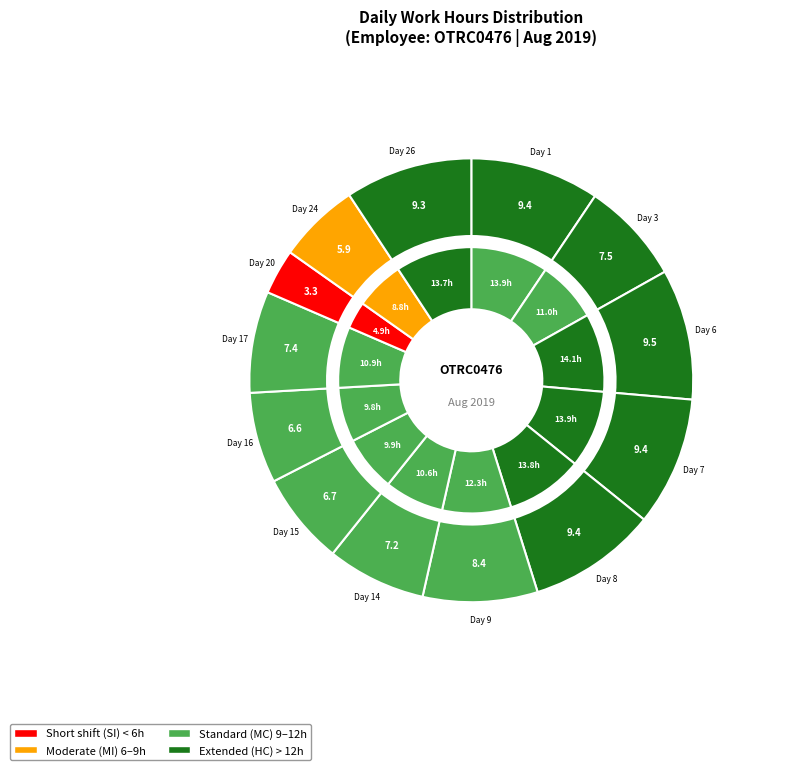

What percentage is the Day 7 slice, to the nearest percent?

9%